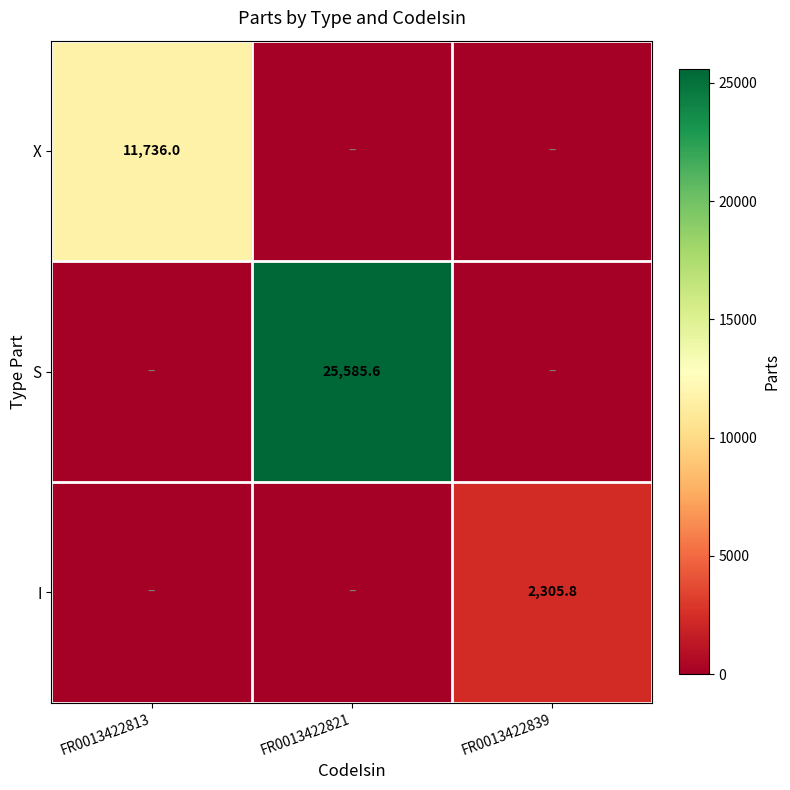

What is the spread (max minus min) of values at FR0013422839?

2305.8